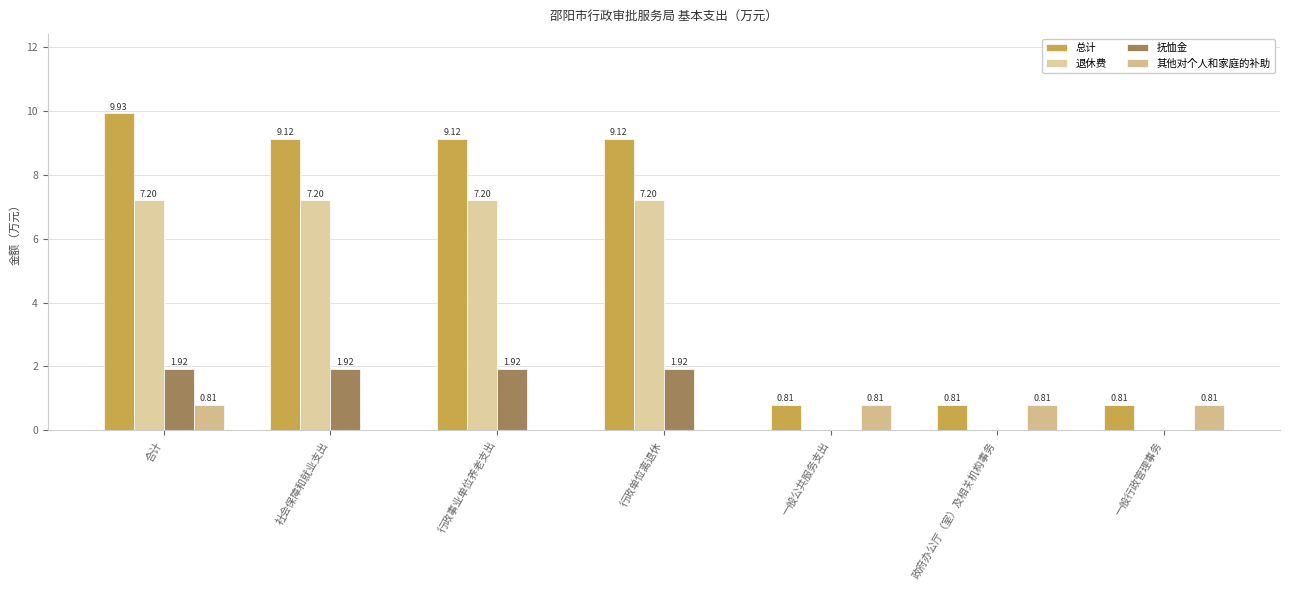

Count the 抚恤金 values in the range 0 to 1.

3